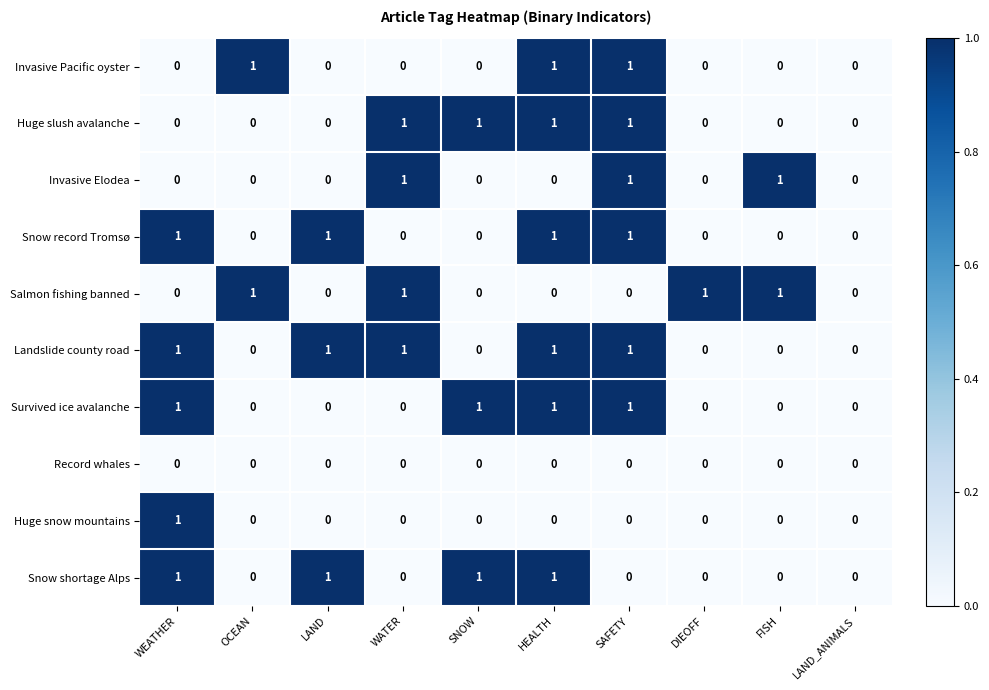

What is the sum of all Huge slush avalanche values?

4